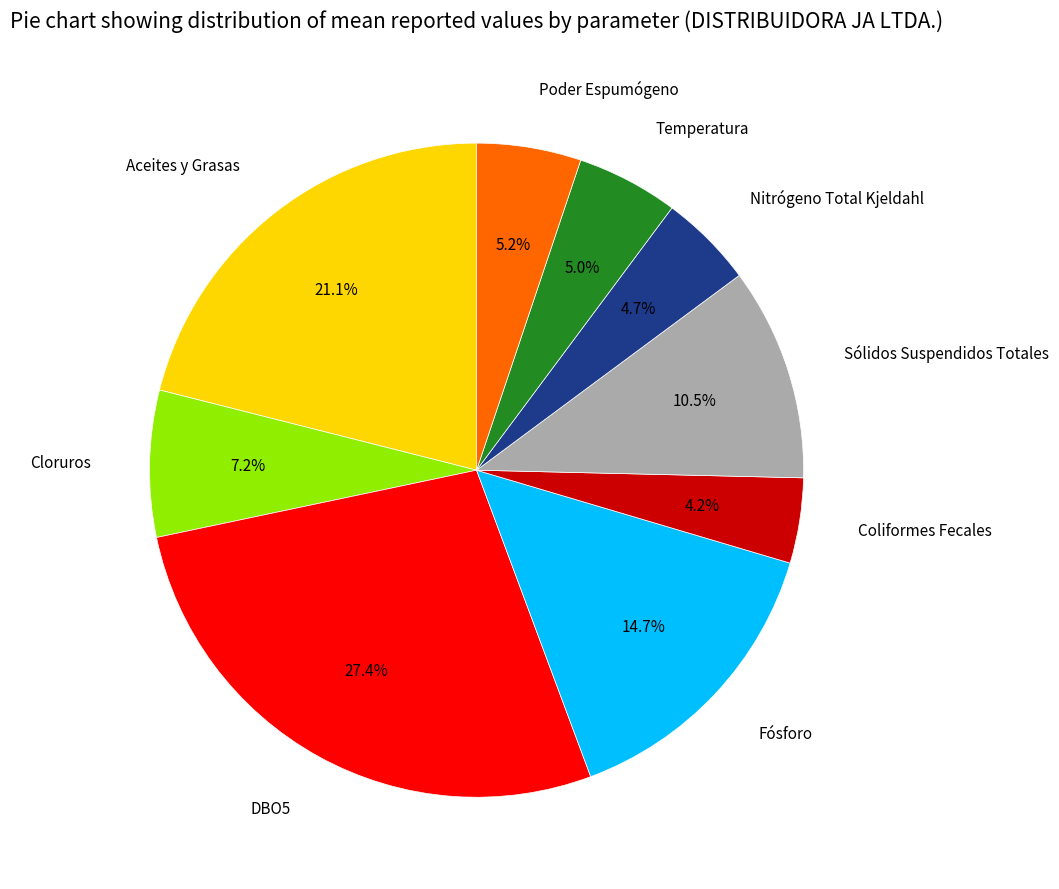

What is the ratio of the value at Poder Espumógeno to the value at DBO5?

0.2